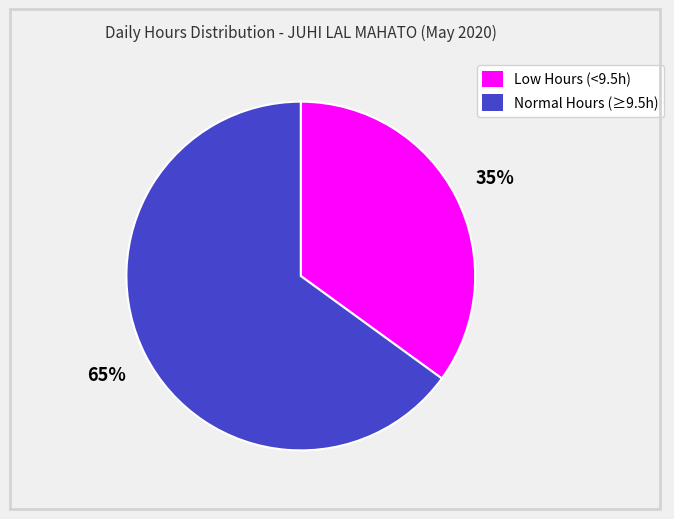

True or false: Low Hours (<9.5h) accounts for 35% of the total.

True